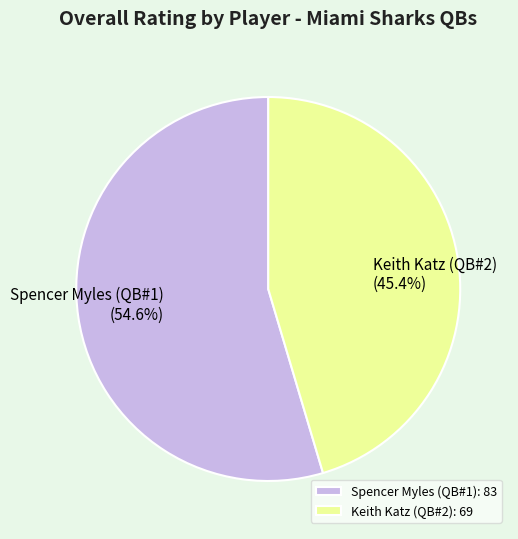

True or false: Spencer Myles (QB#1) accounts for 55% of the total.

True